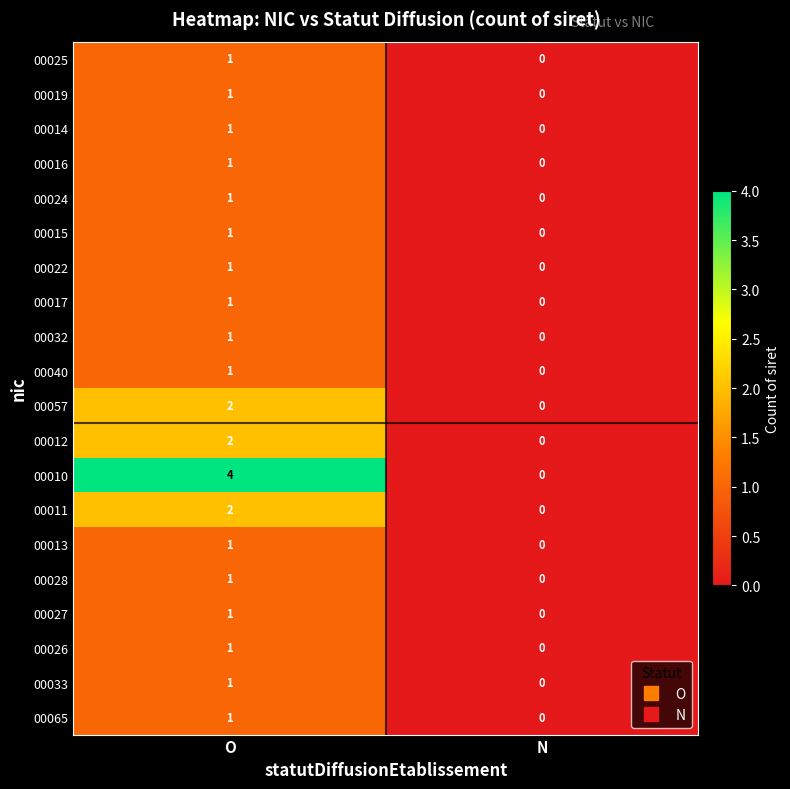

Is it true that 00033 equals 1 at O?

True